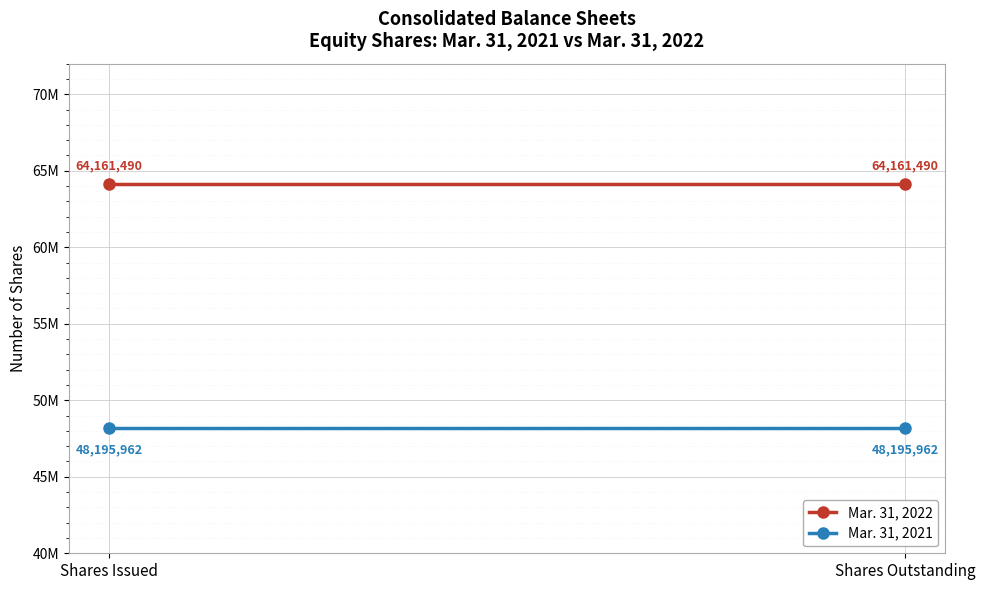

What is the label of the 2nd point from the left?

Shares Outstanding